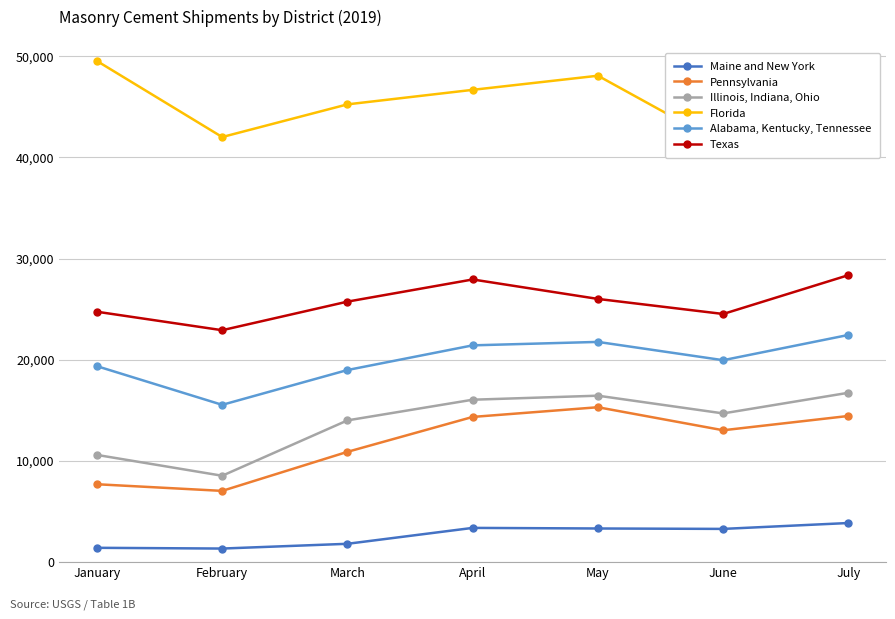

What is the average value of the Maine and New York series?

2588